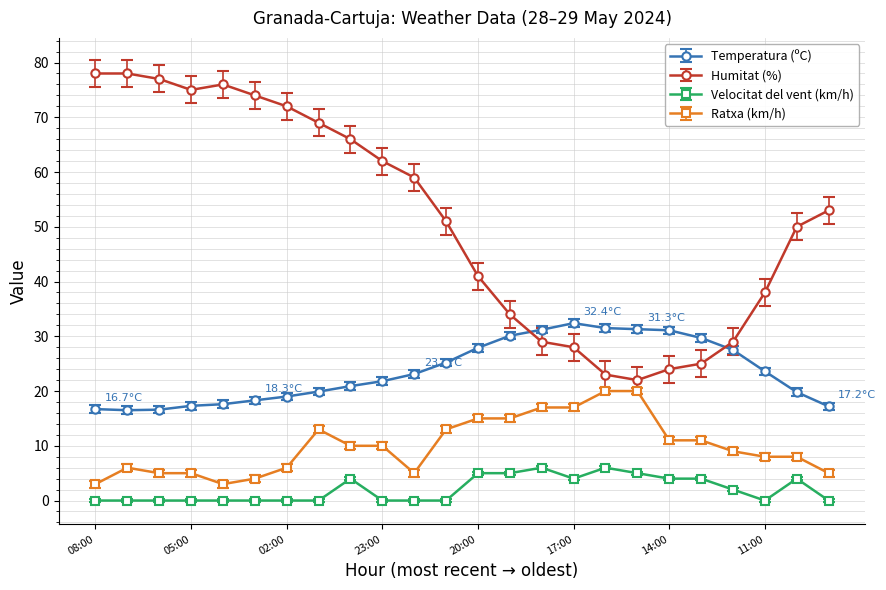

What is the value of the Temperatura (ºC) point at the 22nd from the left?

23.6